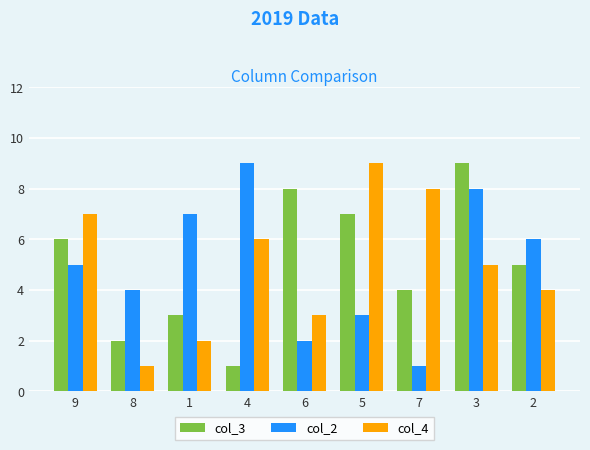

What is the lowest value of the col_4 series?

1